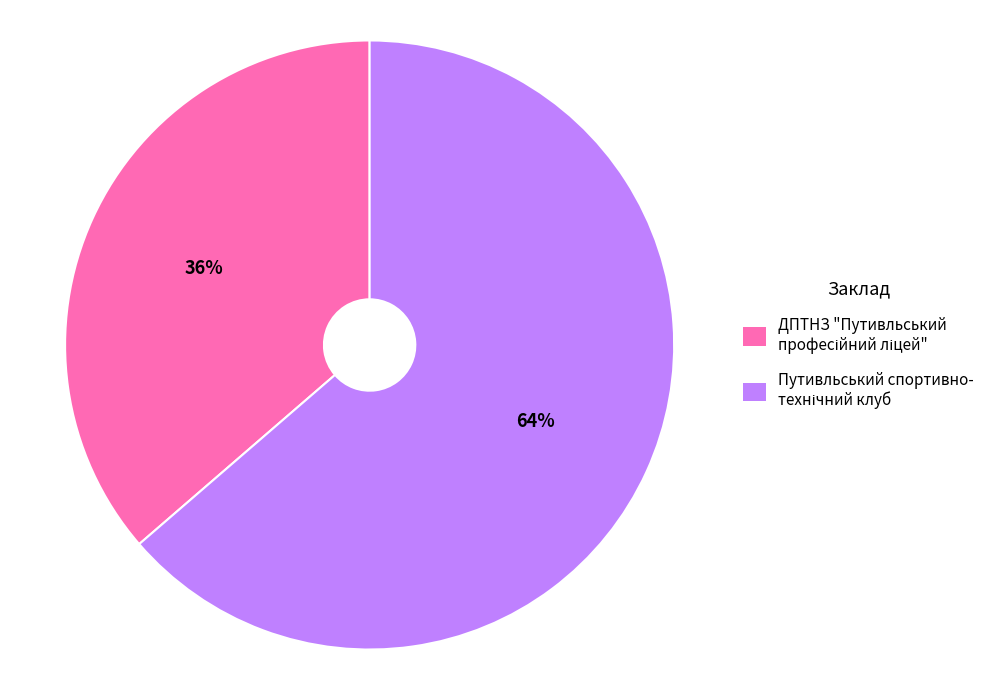

To the nearest percent, what is the average slice percentage?

50%